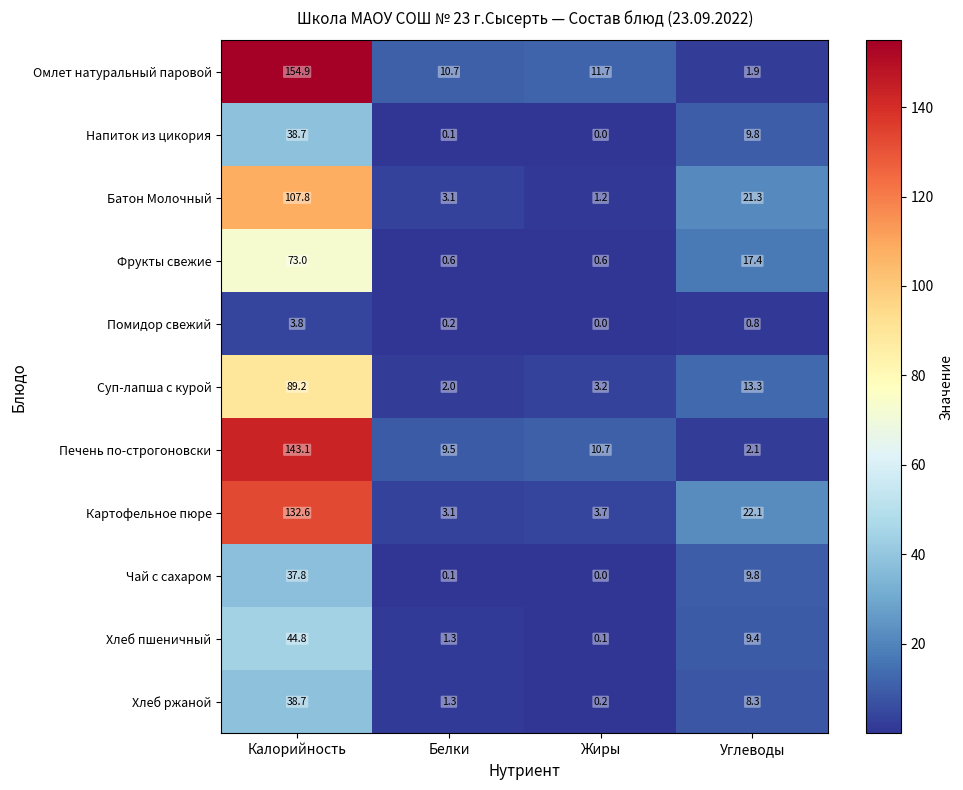

Rank the categories by Батон Молочный value from lowest to highest.

Жиры, Белки, Углеводы, Калорийность